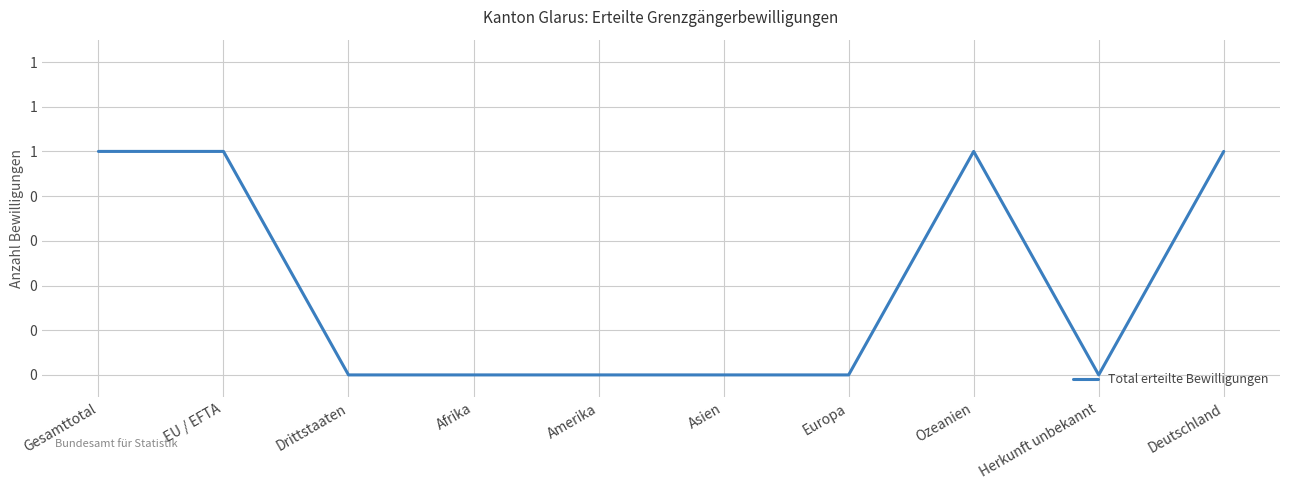

Which has a higher value, Drittstaaten or Ozeanien?

Ozeanien